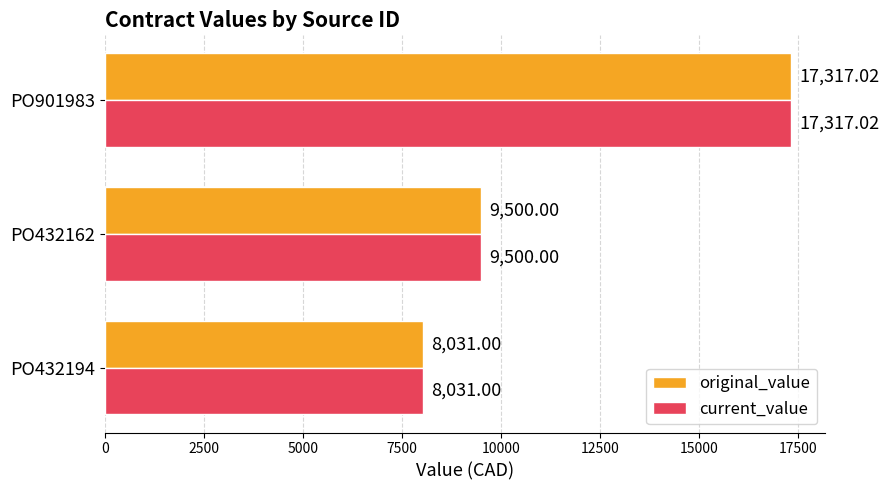

What is the average value of the current_value series?

11616.0